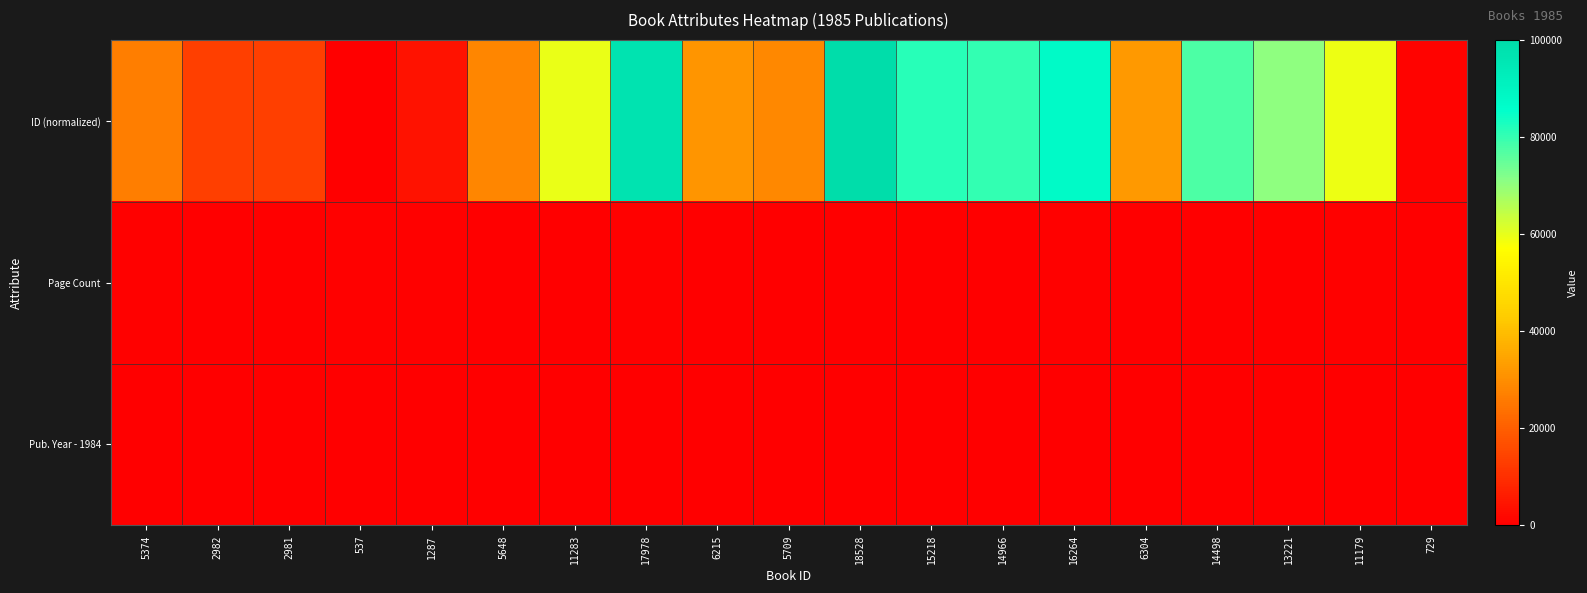

Between 11283 and 729, which series saw the biggest shift?

ID (normalized)